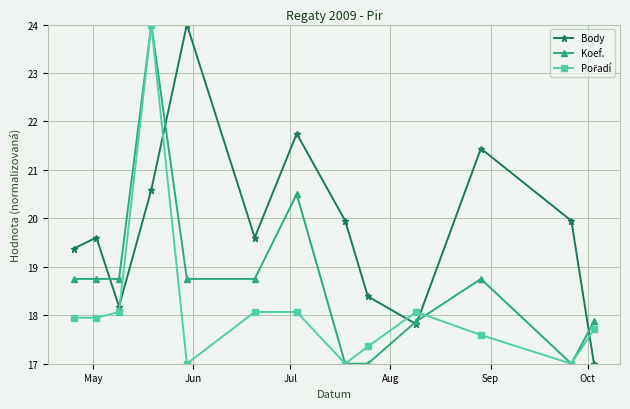

At how many categories does at least one series exceed 17?

13